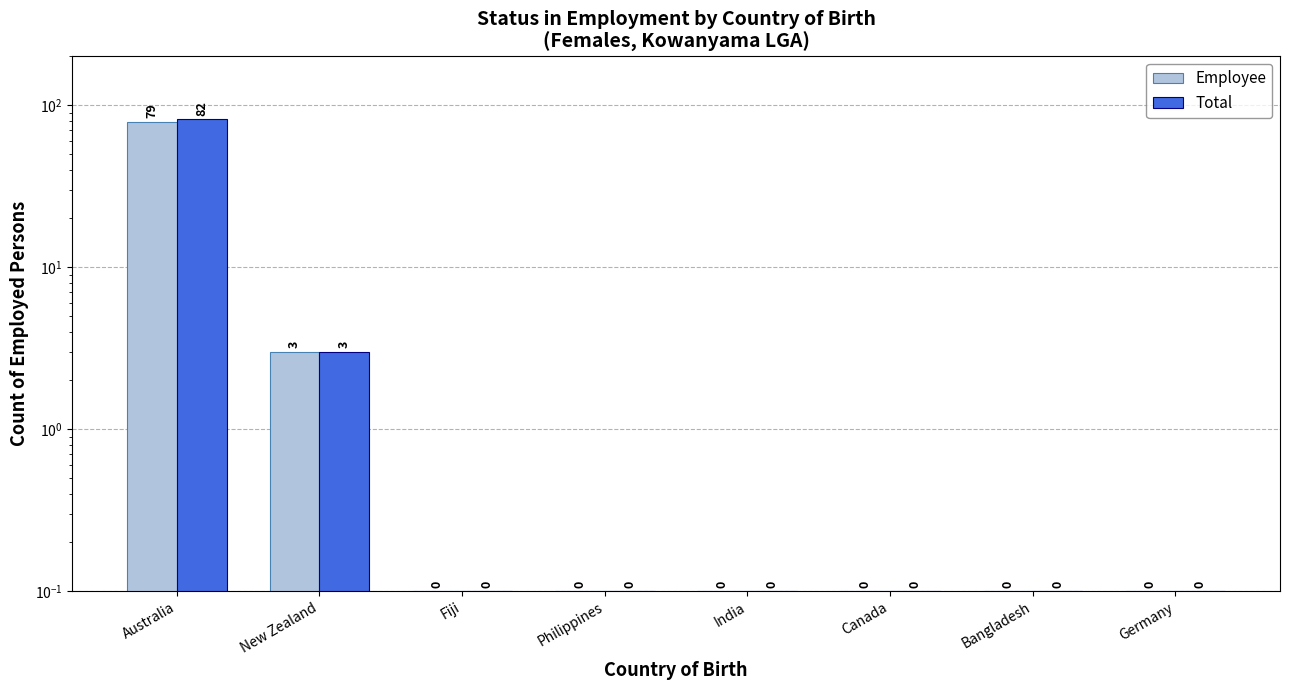

What is the label of the 5th bar from the right?

Philippines